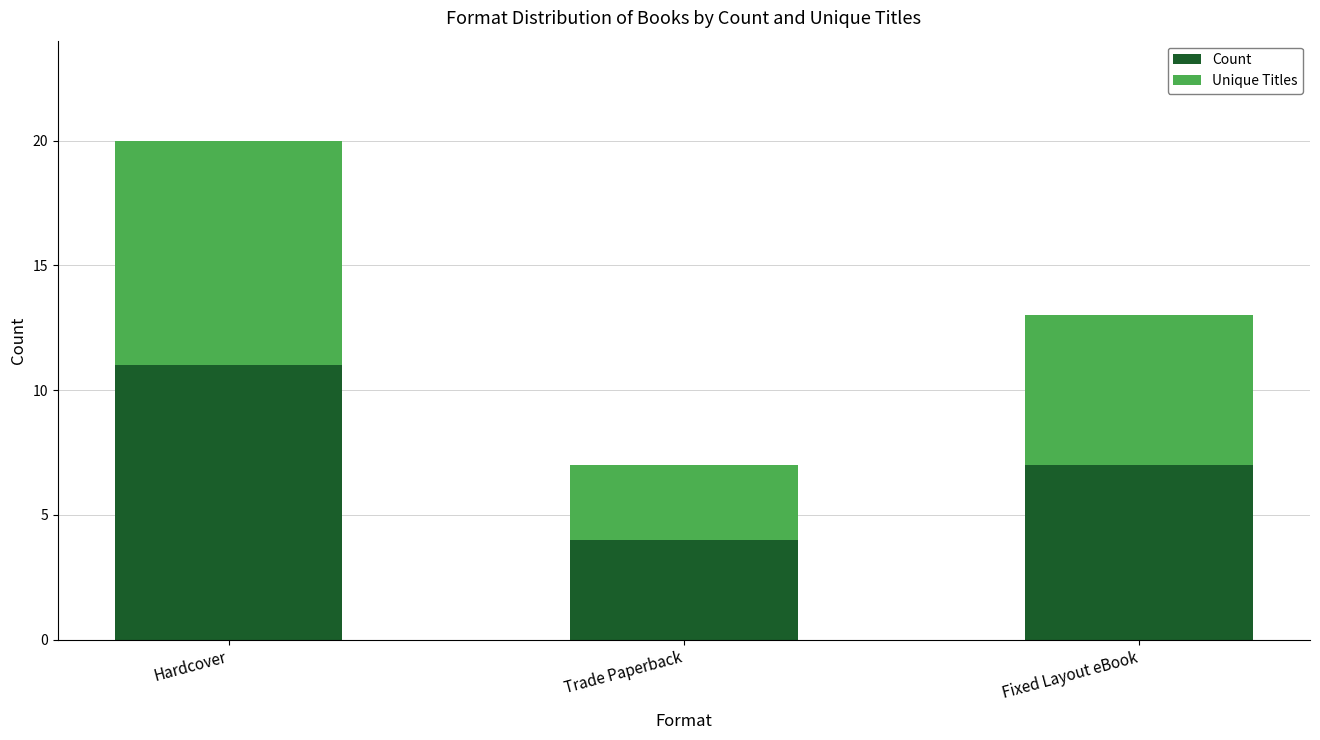

Reading left to right, list the values for the Count series.

11	4	7